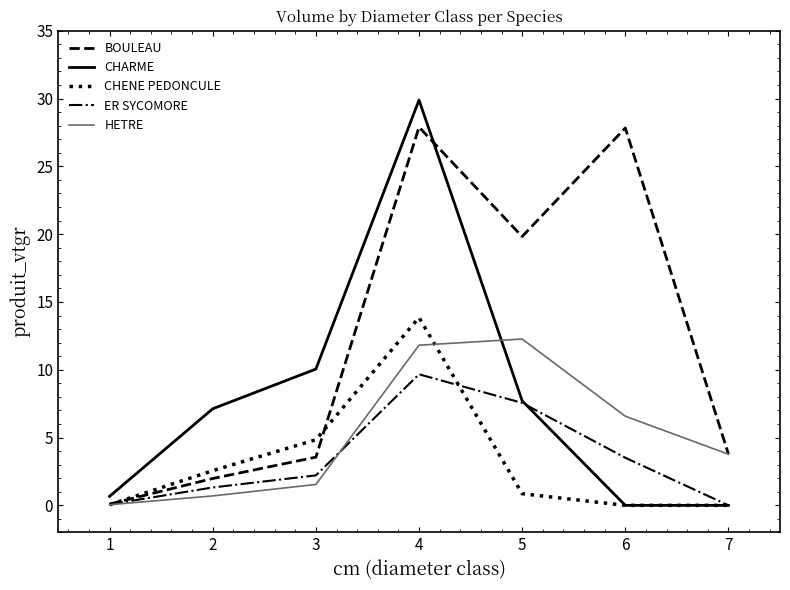

At which category is the sum across all series the highest?

4